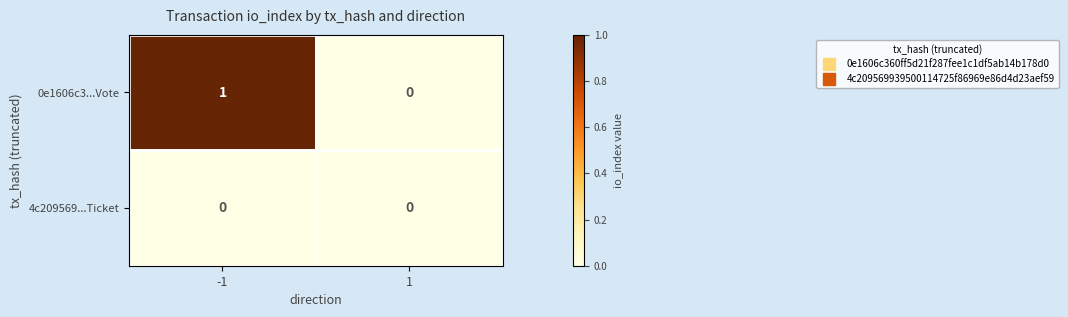

At -1, list the series in order from largest to smallest.

0e1606c3...Vote, 4c209569...Ticket